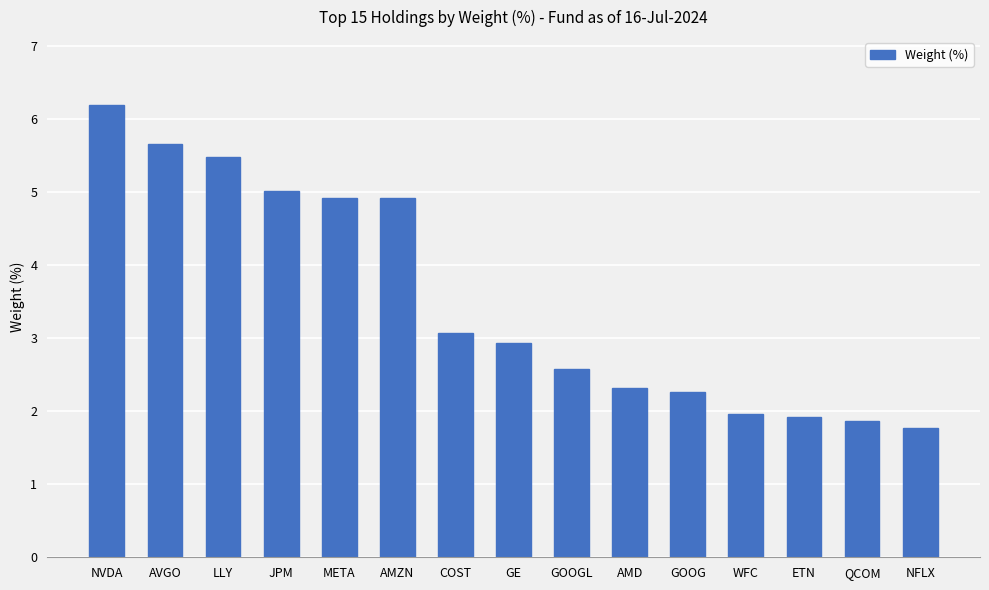

How many bars are there in total?

15